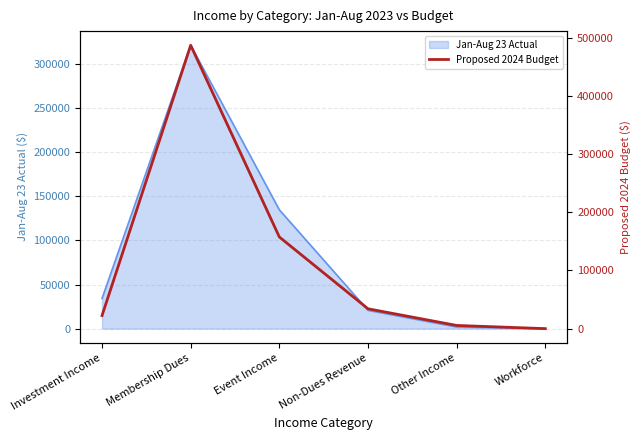

The value at Investment Income is 22500.0. True or false?

True